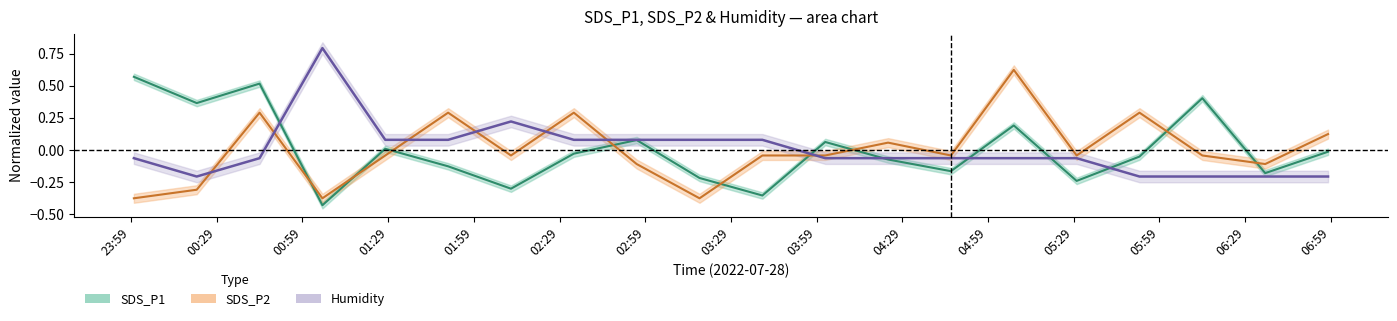

Which has a higher value, 01:29 or 00:29?

00:29